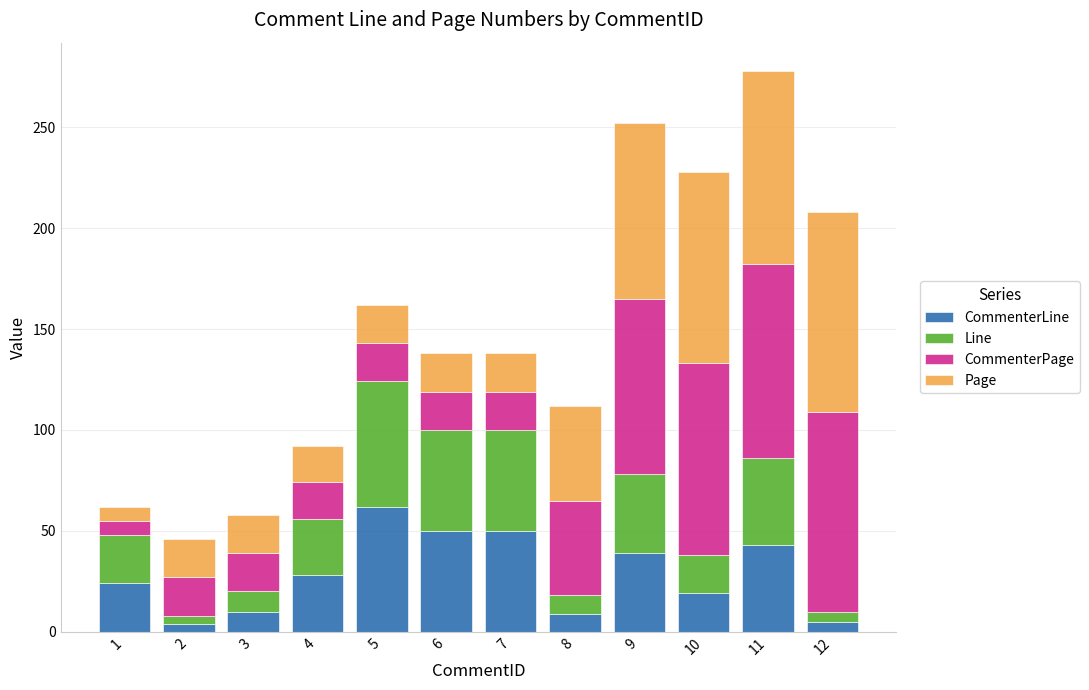

At which category is the sum across all series the highest?

11